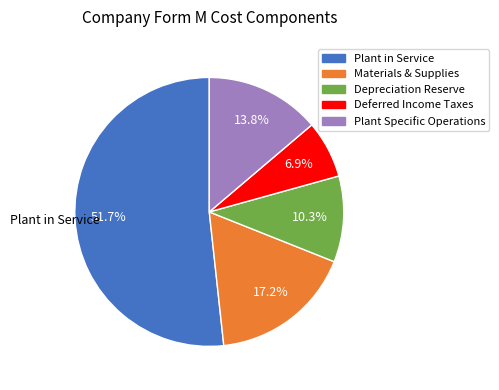

Does Depreciation Reserve account for over 50% of the chart?

No